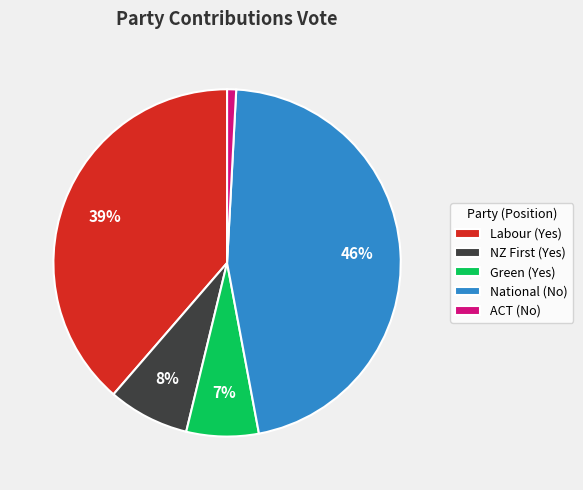

What is the largest slice in the pie chart?

National (No)